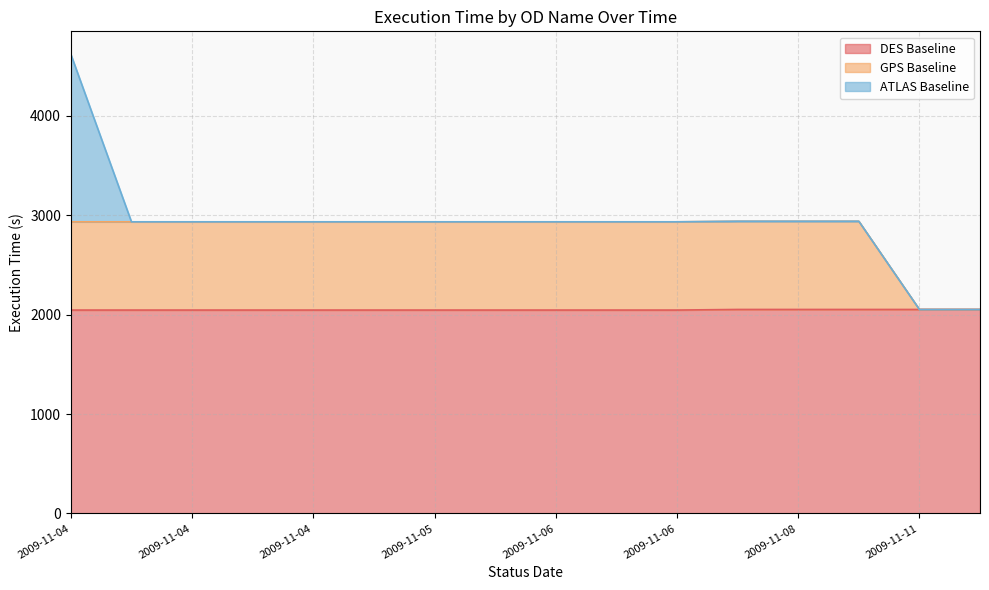

What is the maximum value for GPS Baseline?

2938